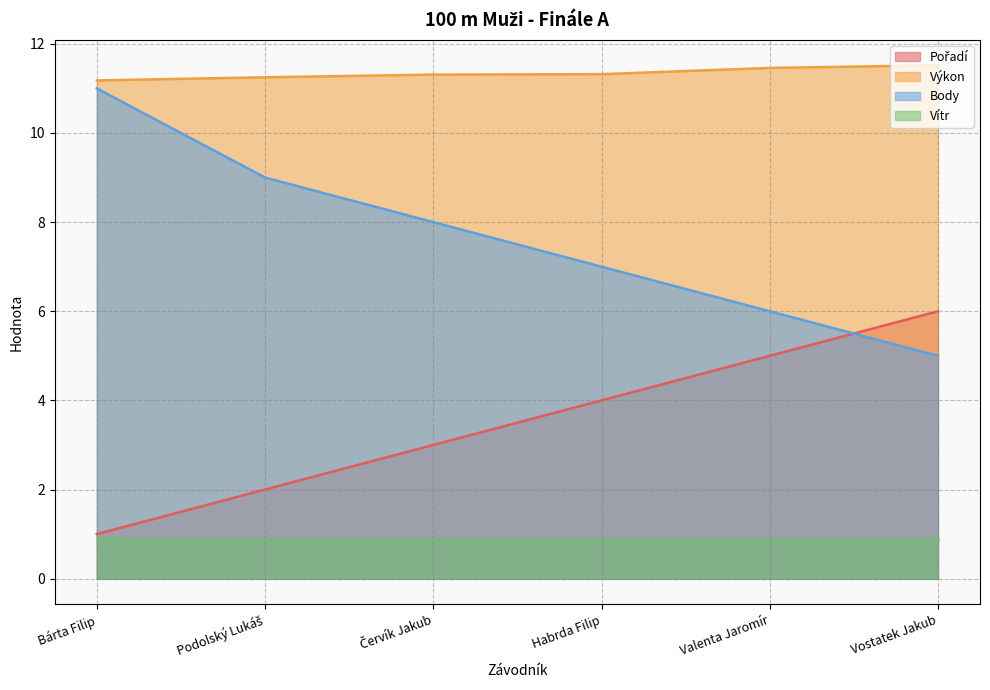

Read the Výkon value at Habrda Filip.

11.3